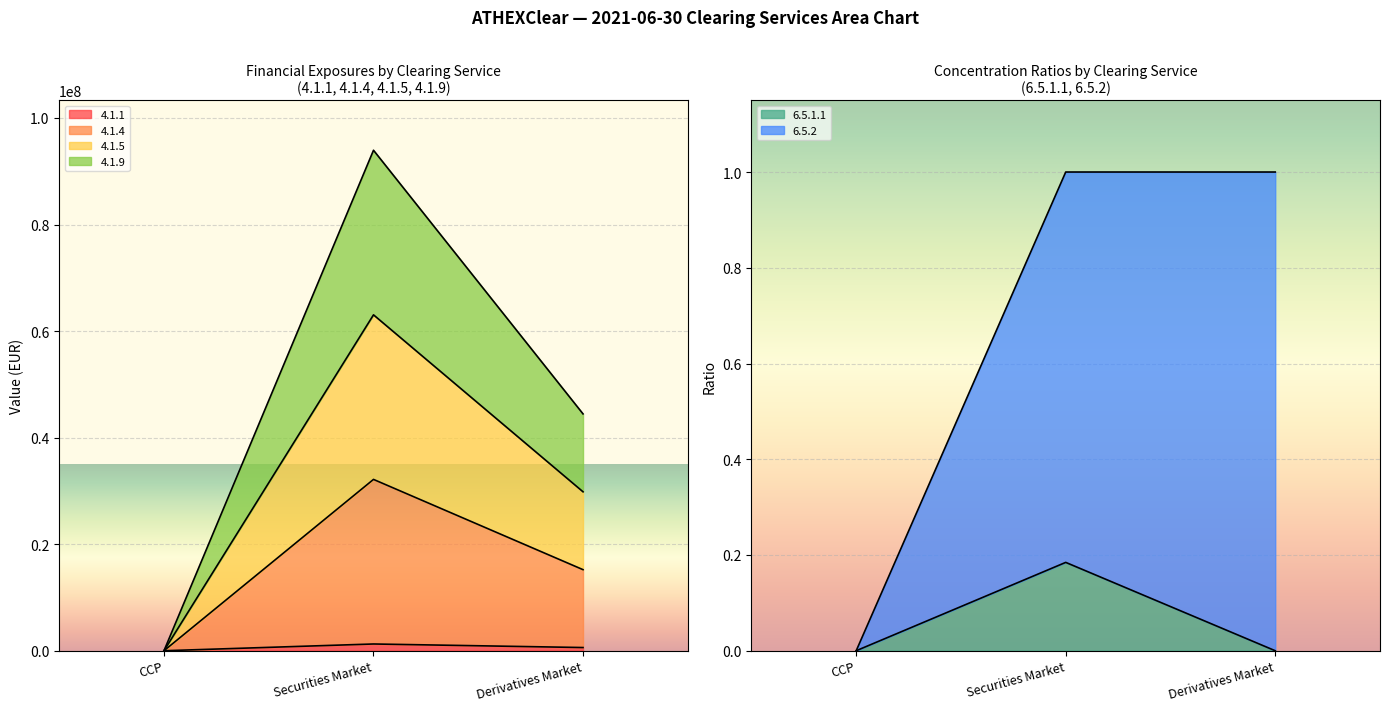

Is the value of 4.1.1 at Derivatives Market greater than the value of 4.1.5 at Securities Market?

No